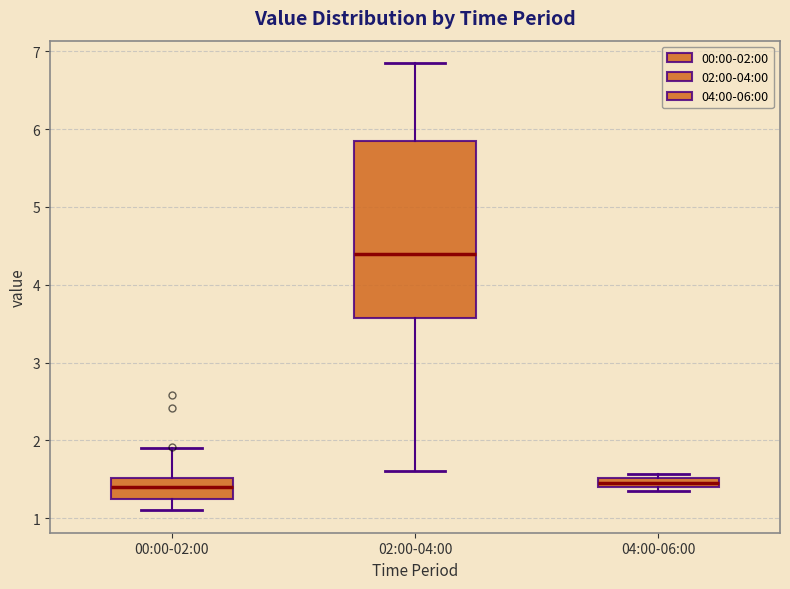

Where is the upper edge of the box for 04:00-06:00 on the y-axis? The values are not printed on the chart, so give them approximately, as read against the axis.

1.5